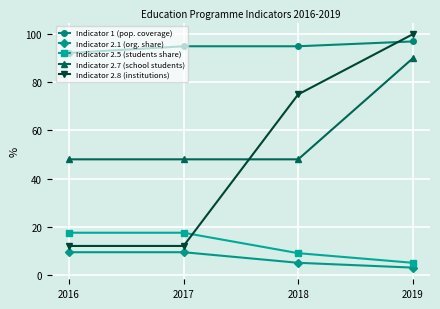

Read the Indicator 2.7 (school students) value at 2019.

90.0